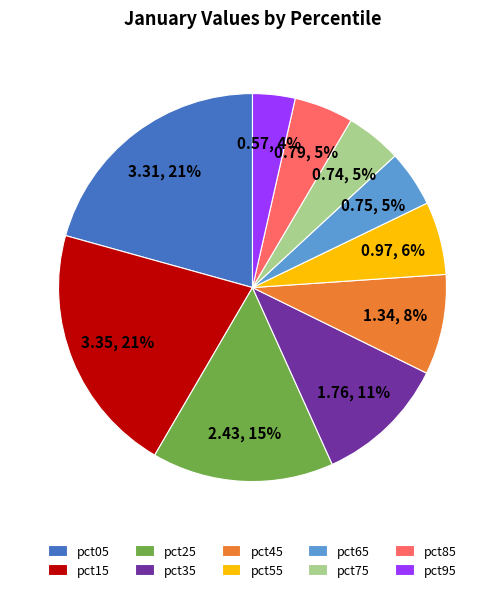

Is the sum of pct25 and pct05 greater than half?

No